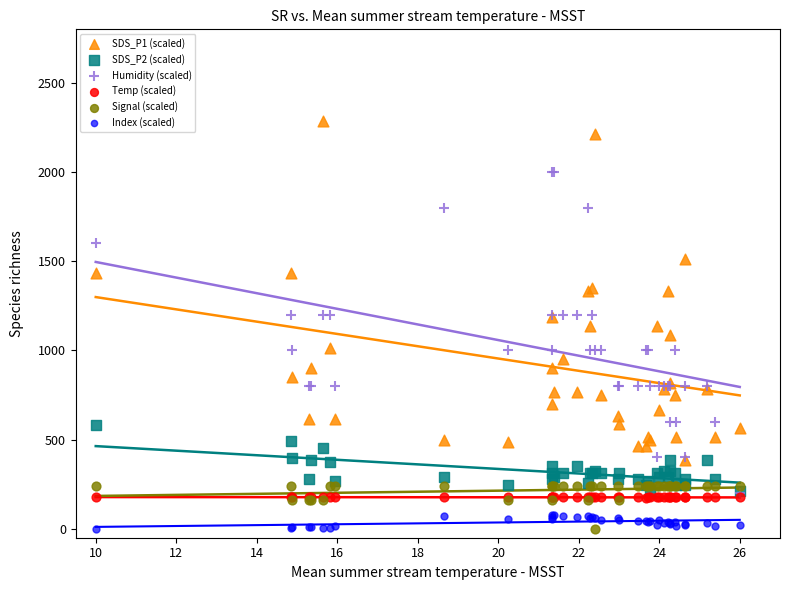

What are all the series names shown in the legend?

SDS_P1 (scaled), SDS_P2 (scaled), Humidity (scaled), Temp (scaled), Signal (scaled), Index (scaled)